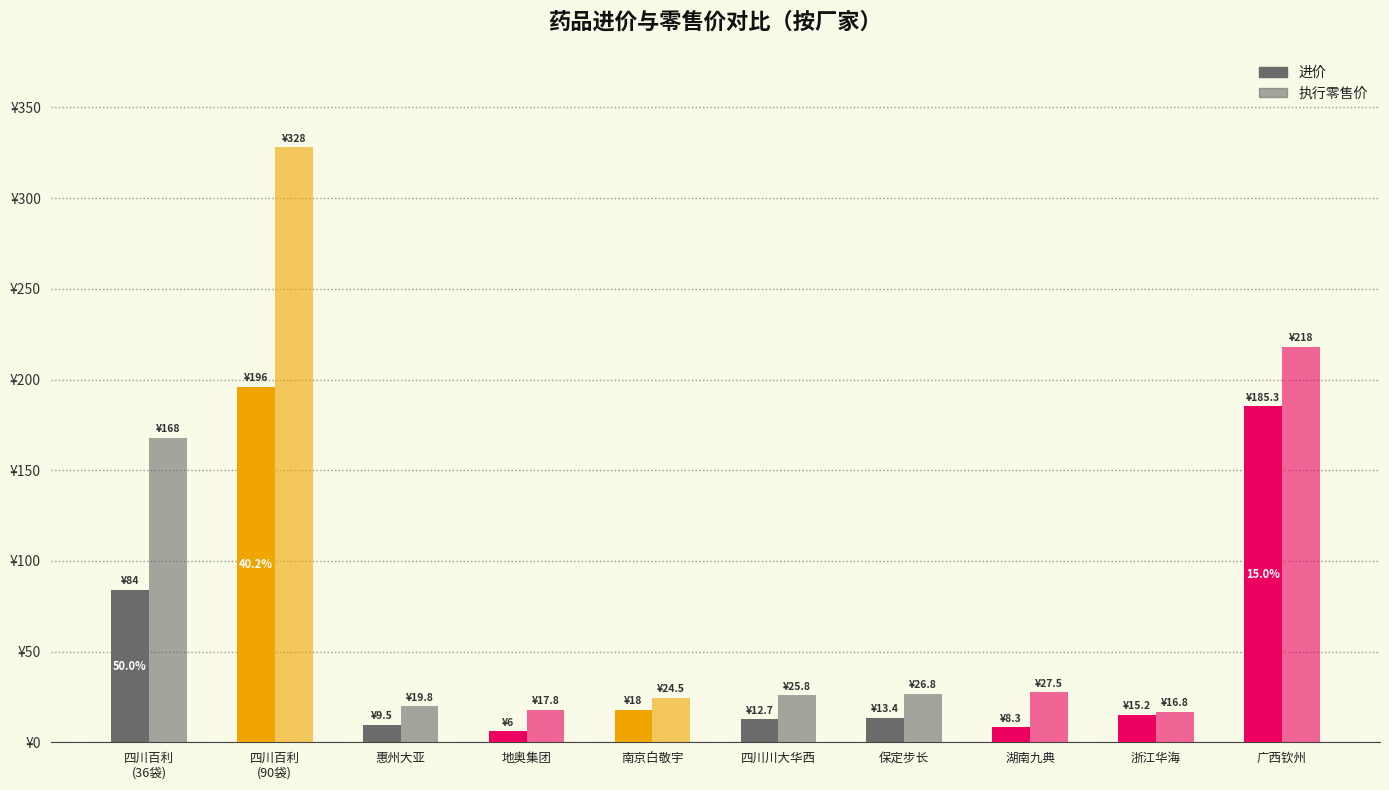

List the labels in order of 进价 value, largest first.

四川百利
(90袋), 广西钦州, 四川百利
(36袋), 南京白敬宇, 浙江华海, 保定步长, 四川川大华西, 惠州大亚, 湖南九典, 地奥集团